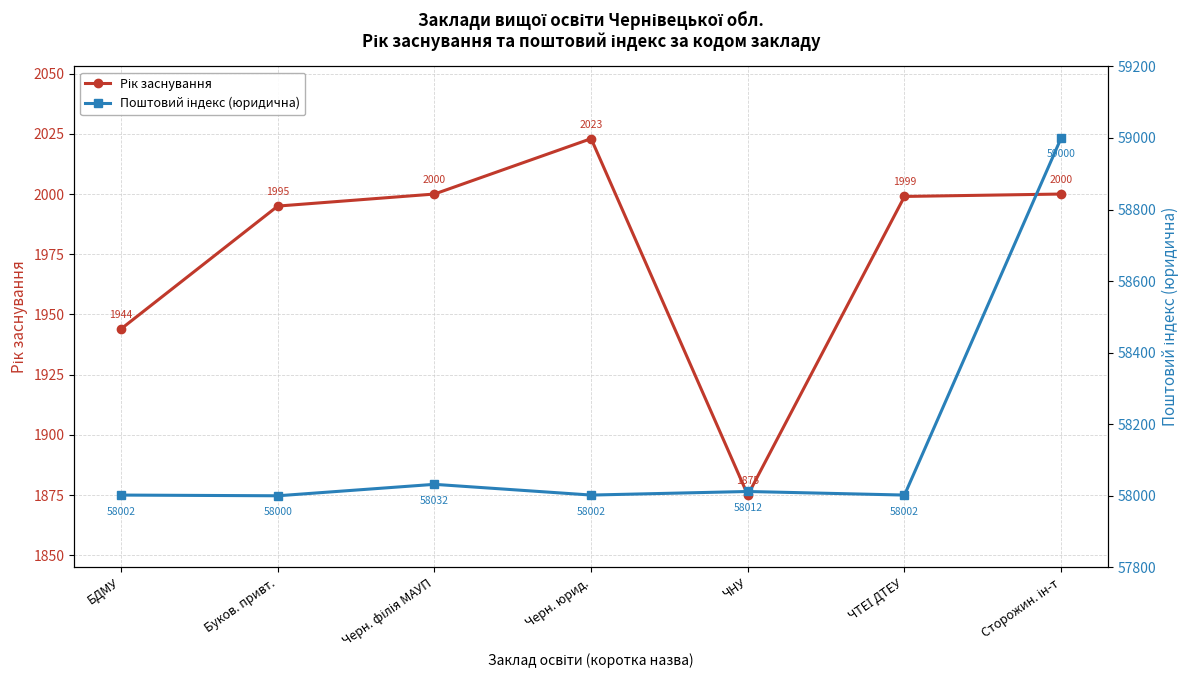

Count the number of categories in the chart.

7